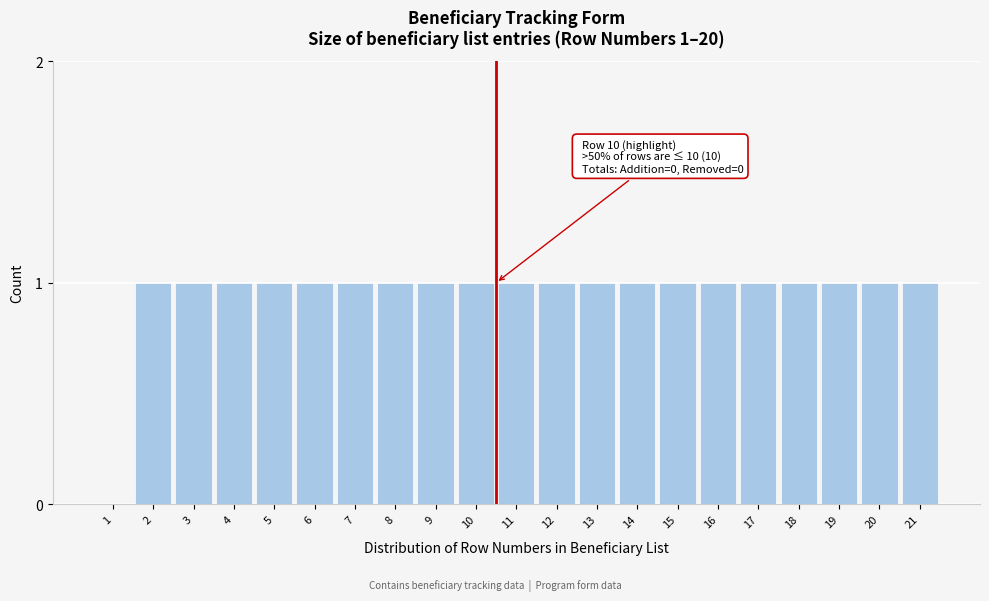

Reading left to right, transcribe all the data shown in this chart.

1=0	2=1	3=1	4=1	5=1	6=1	7=1	8=1	9=1	10=1	11=1	12=1	13=1	14=1	15=1	16=1	17=1	18=1	19=1	20=1	21=1